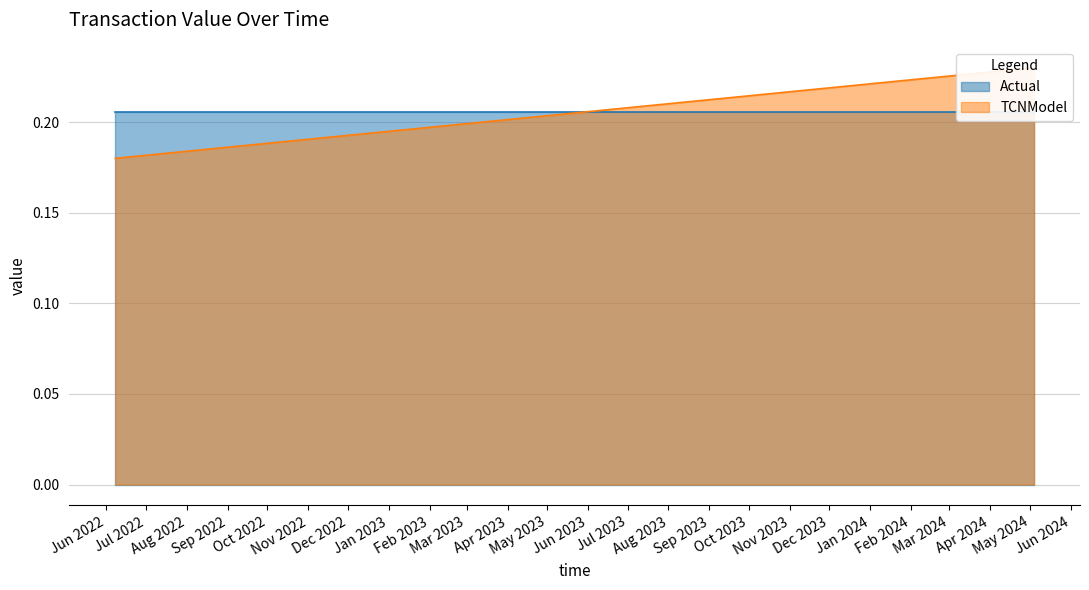

At which category does the chart reach its minimum across all series?

Jun 2022